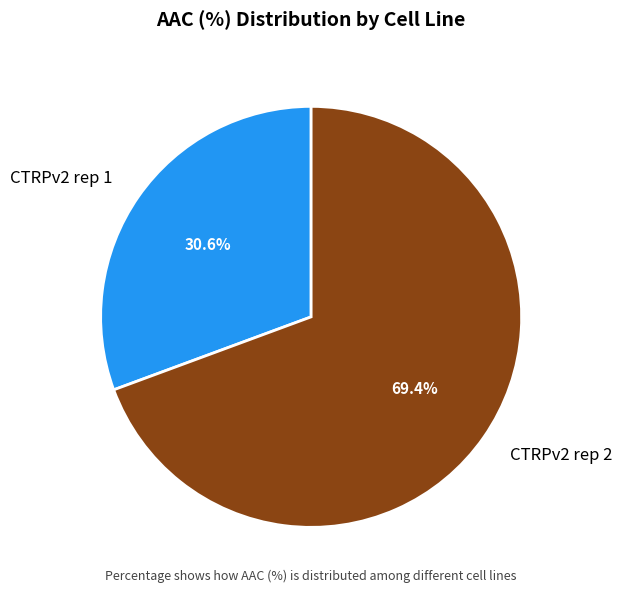

What is the largest slice in the pie chart?

CTRPv2 rep 2